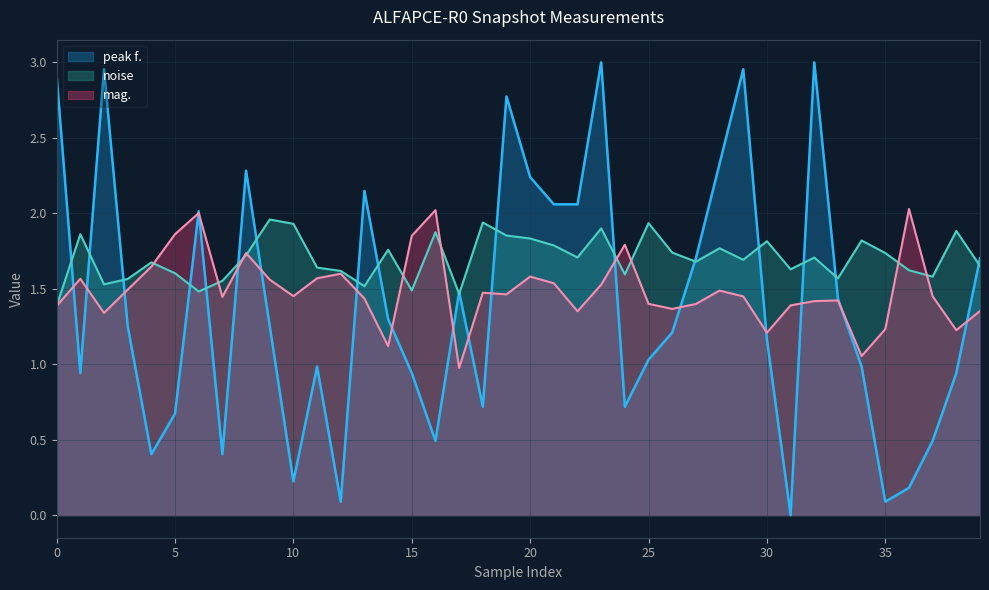

Does the chart have visible grid lines?

Yes